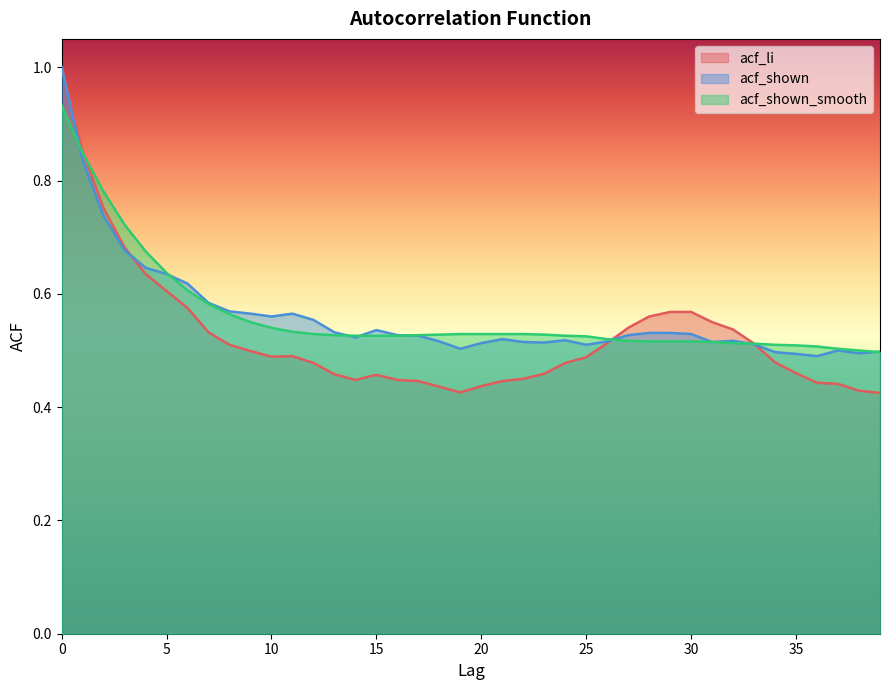

Between 7 and 25, which series saw the biggest shift?

acf_shown